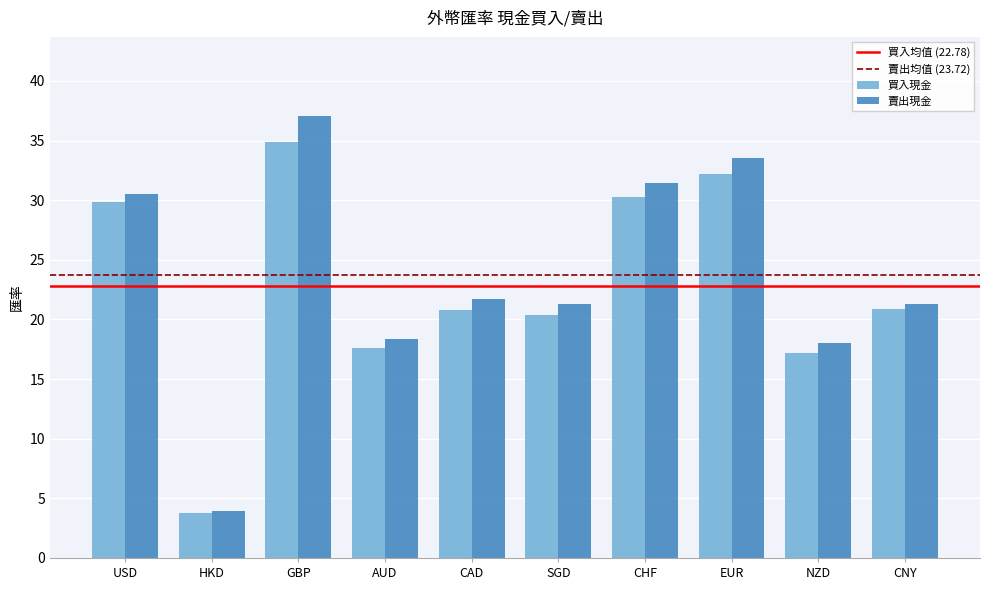

Rank the series by their maximum value, from highest to lowest.

賣出現金, 買入現金